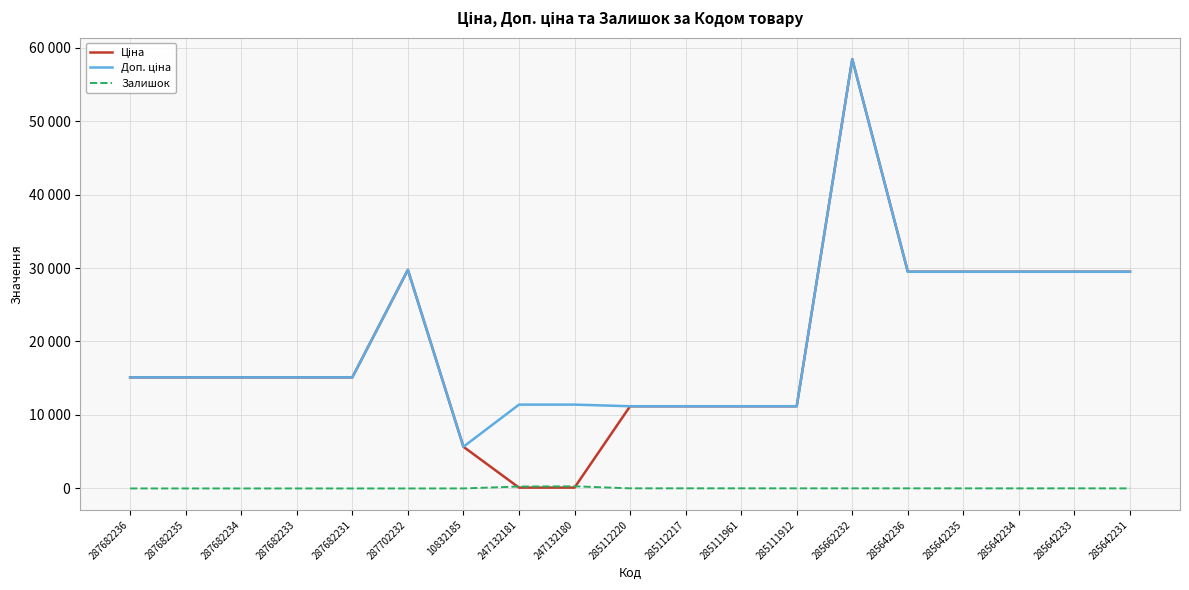

Is the value of Доп. ціна at 287682231 greater than the value of Ціна at 285642234?

No